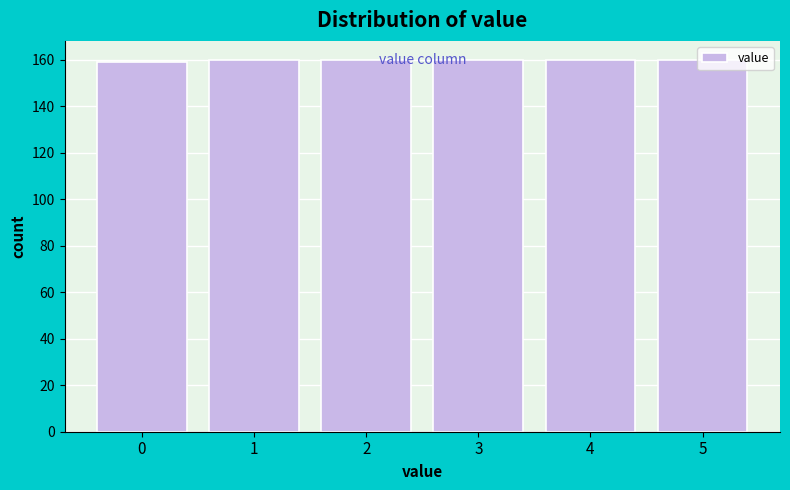

What is the value of the 3rd bar from the left?

160